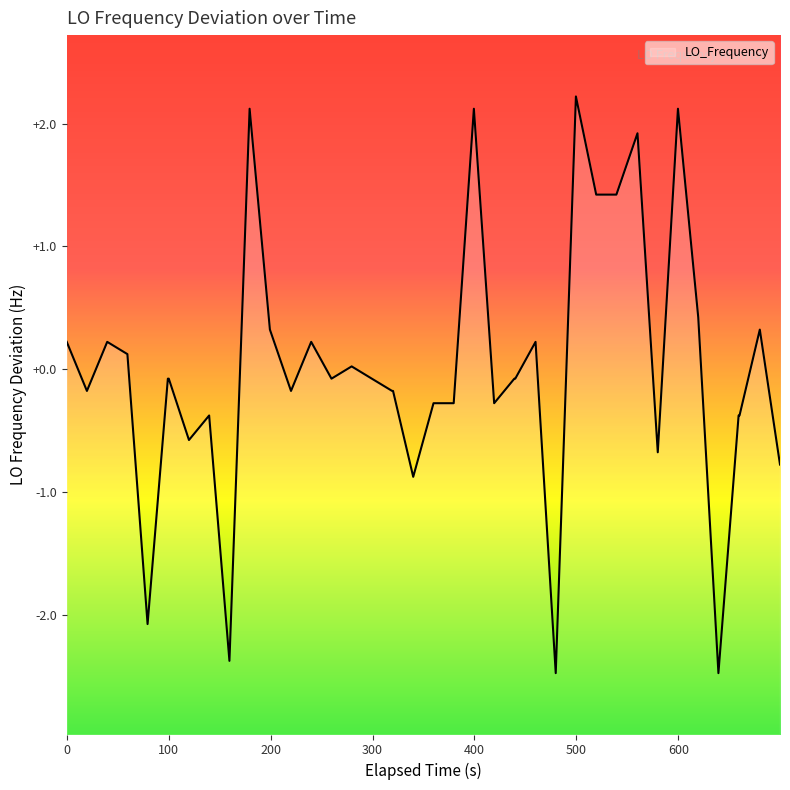

What is the difference between the maximum and minimum values?

4.7